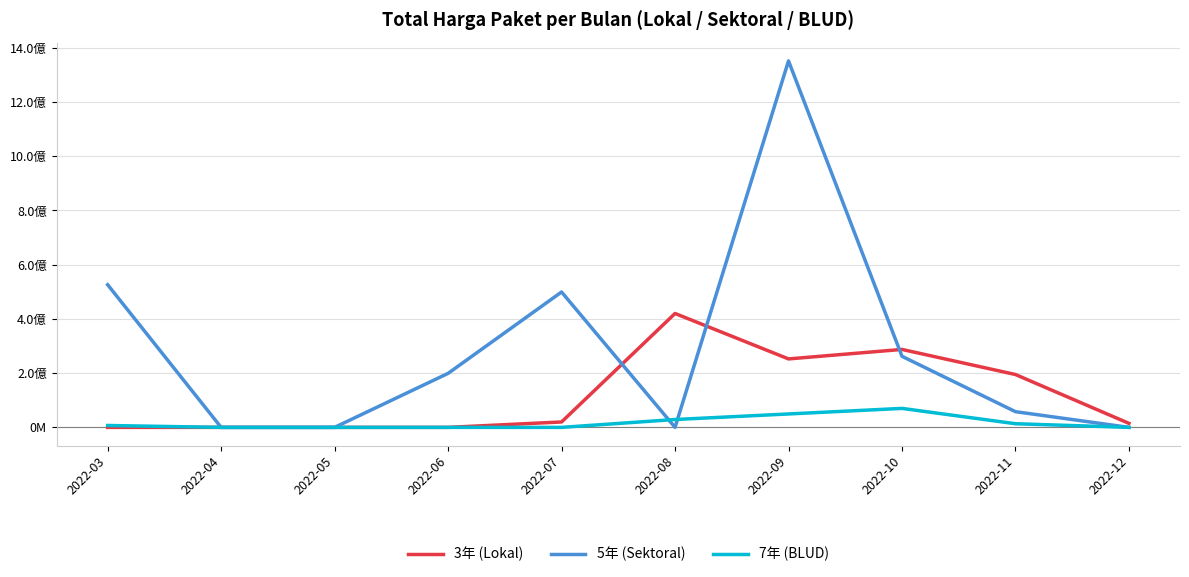

Does the chart have visible grid lines?

Yes